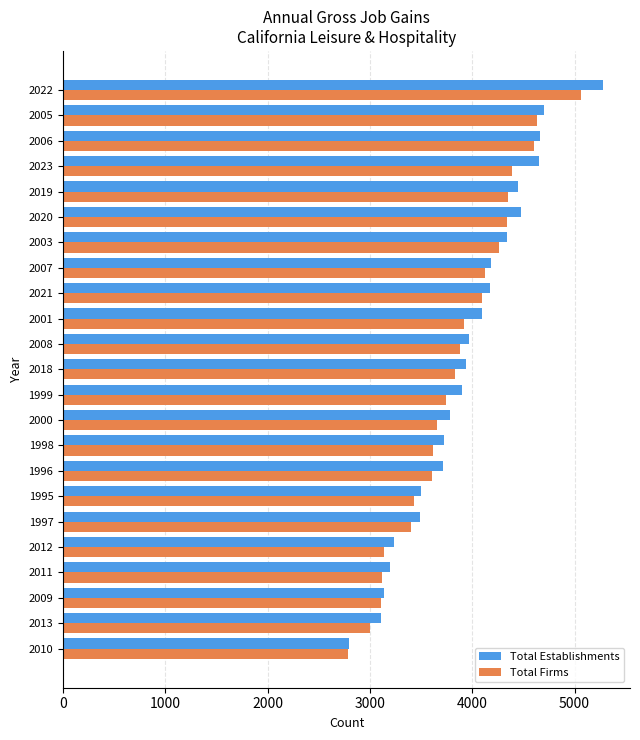

Which series has the largest range (max minus min)?

Total Establishments